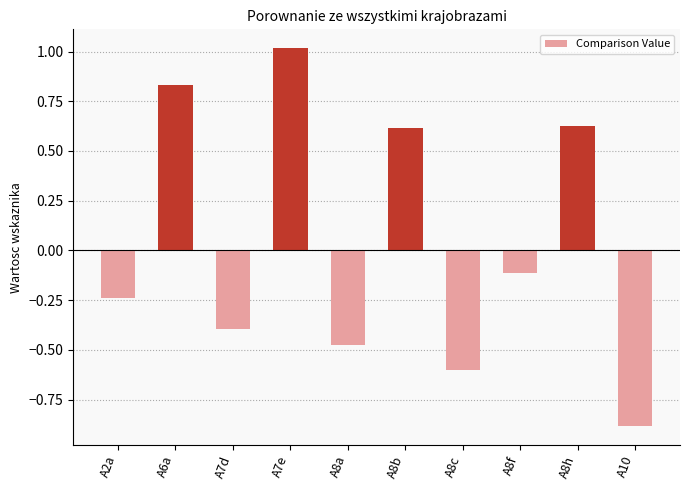

How many positive values are there?

4